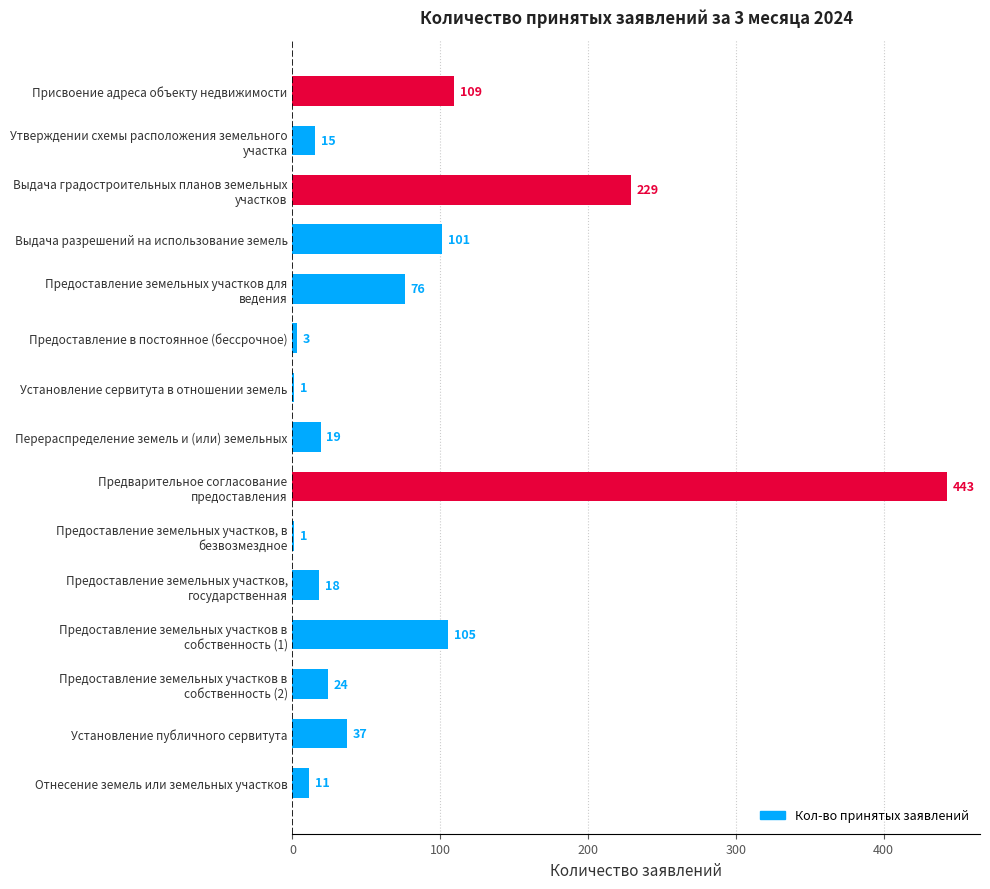

Are the bars grouped side by side (vs. stacked)?

No